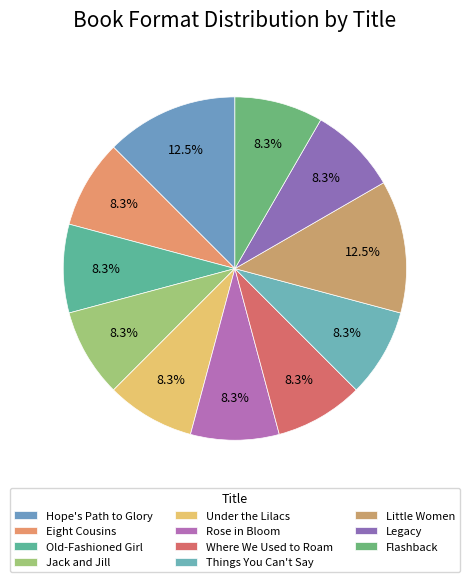

How many slices are in this pie chart?

11